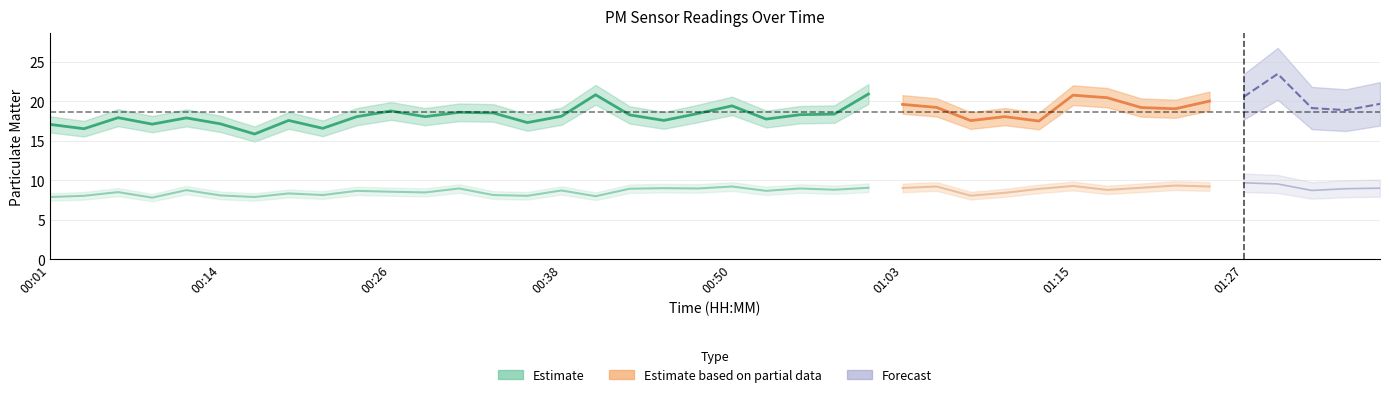

True or false: P1 and P2 intersect in this chart.

False